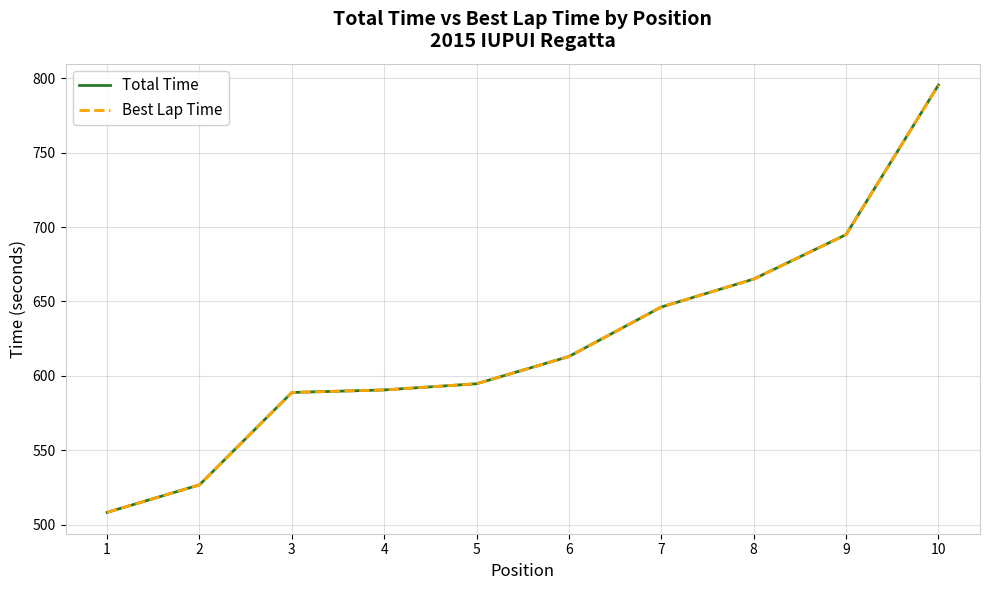

Does the chart have visible grid lines?

Yes